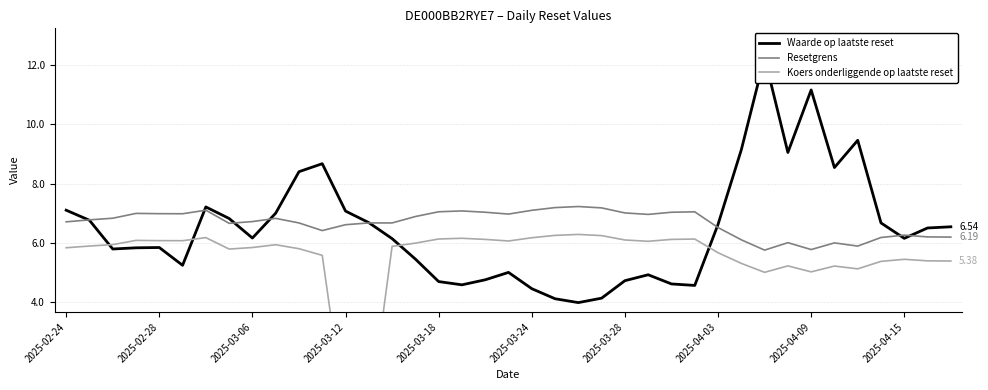

At which category does the chart reach its peak across all series?

30